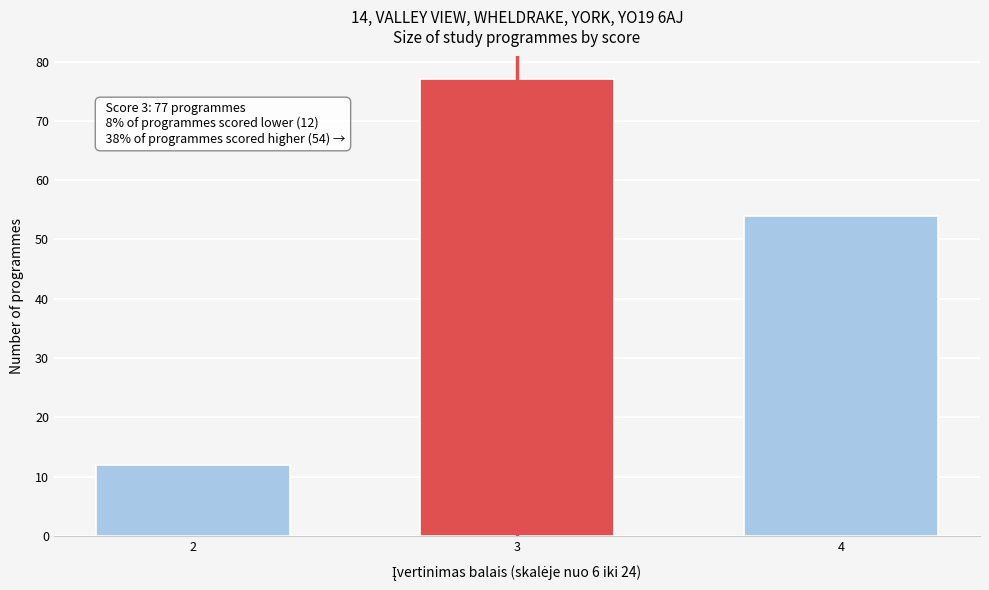

Reading right to left, extract all data points from this chart.

54	77	12